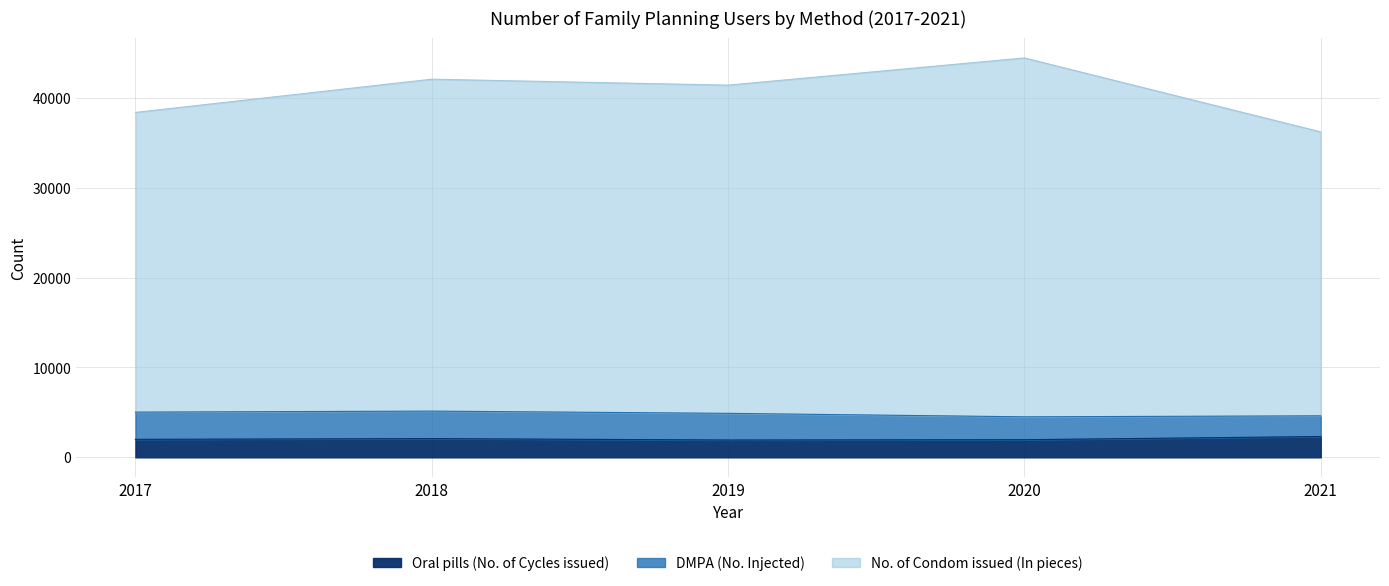

How many data points in Oral pills (No. of Cycles issued) are above 2003?

2